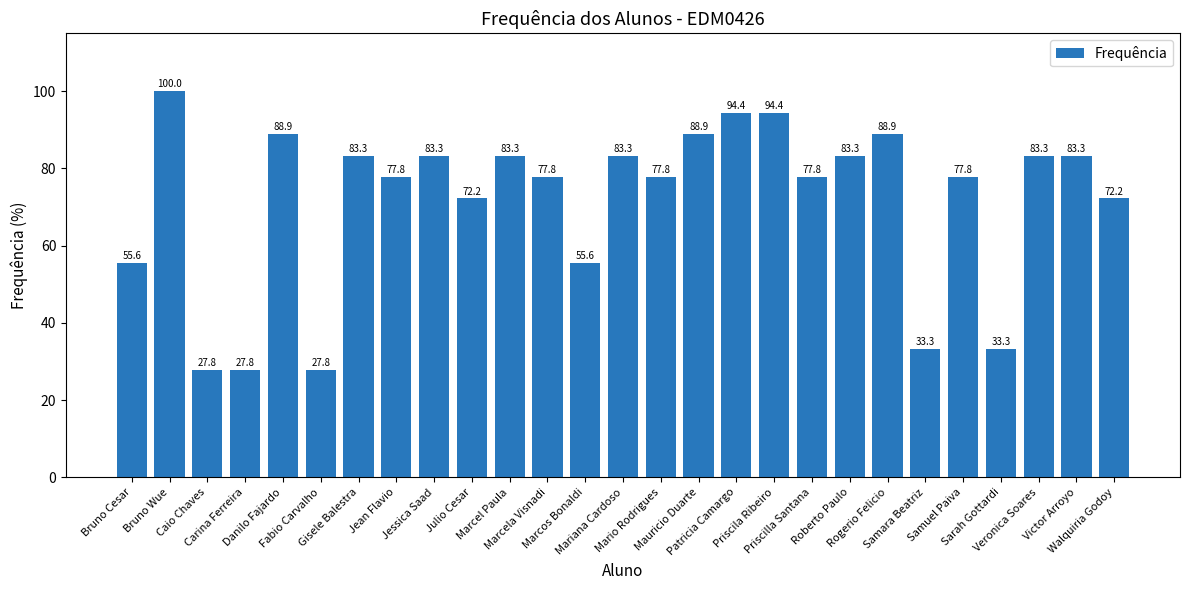

How many values are below 77?

9